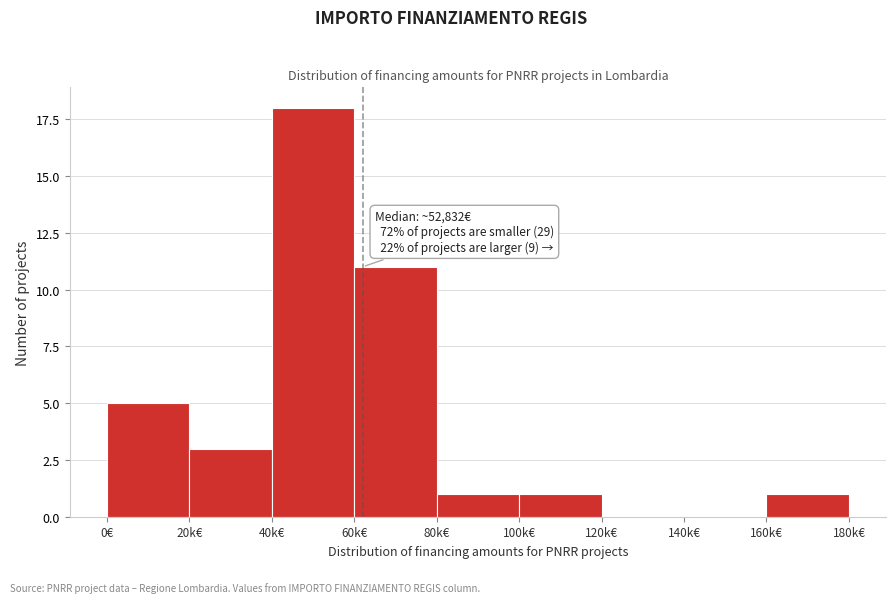

Reading right to left, what are all the values shown in this chart?

160k€=1	140k€=0	120k€=0	100k€=1	80k€=1	60k€=11	40k€=18	20k€=3	0€=5